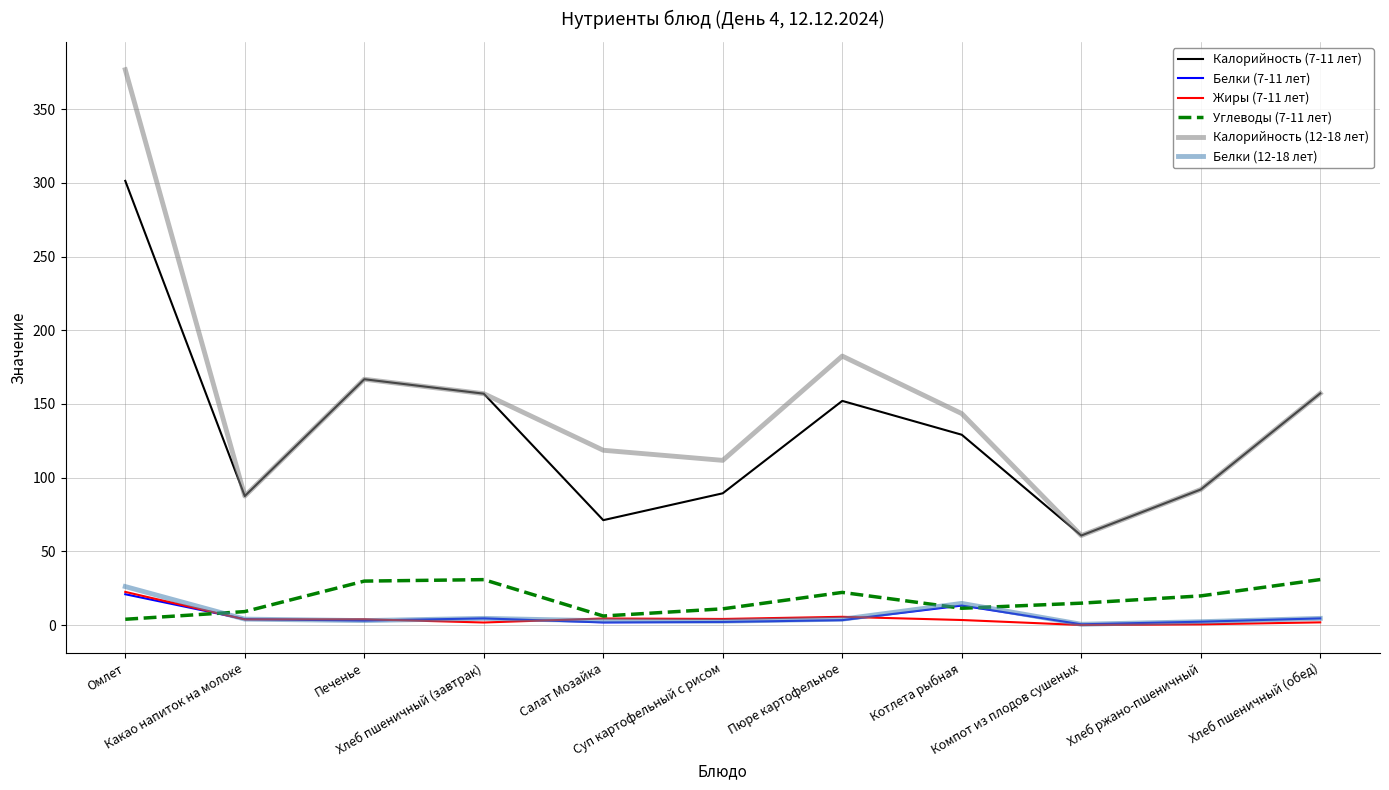

Where does the Белки (7-11 лет) series first go above 3?

Омлет